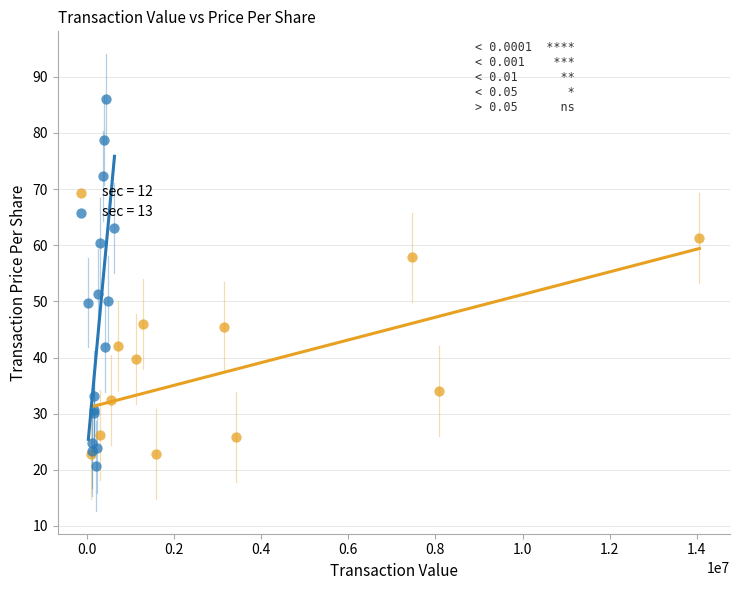

Which series reaches the maximum Y coordinate?

sec = 13